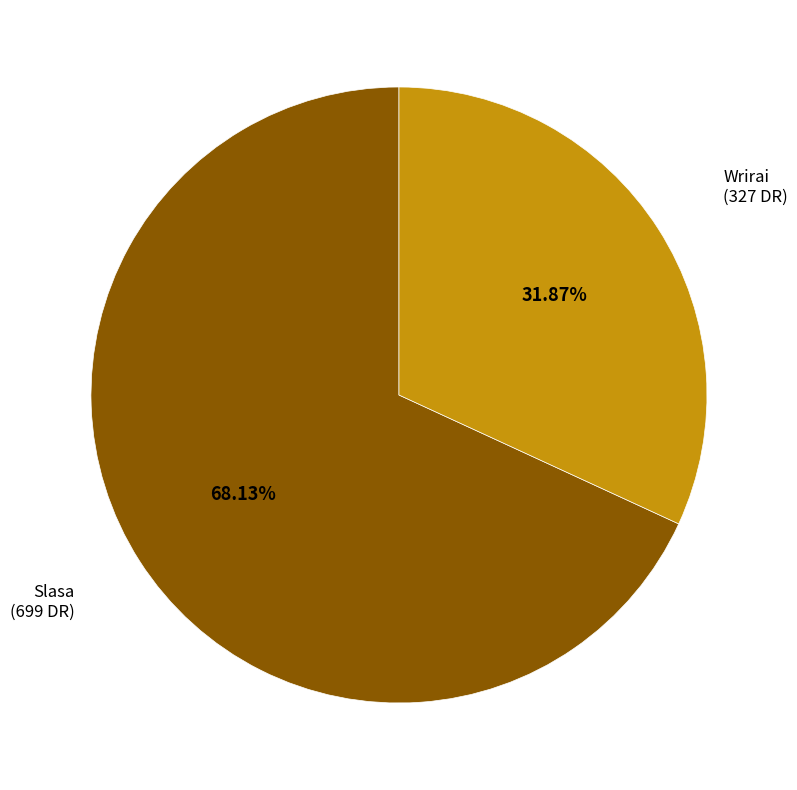

To the nearest percent, what is the difference between the largest and smallest slice percentages?

36%